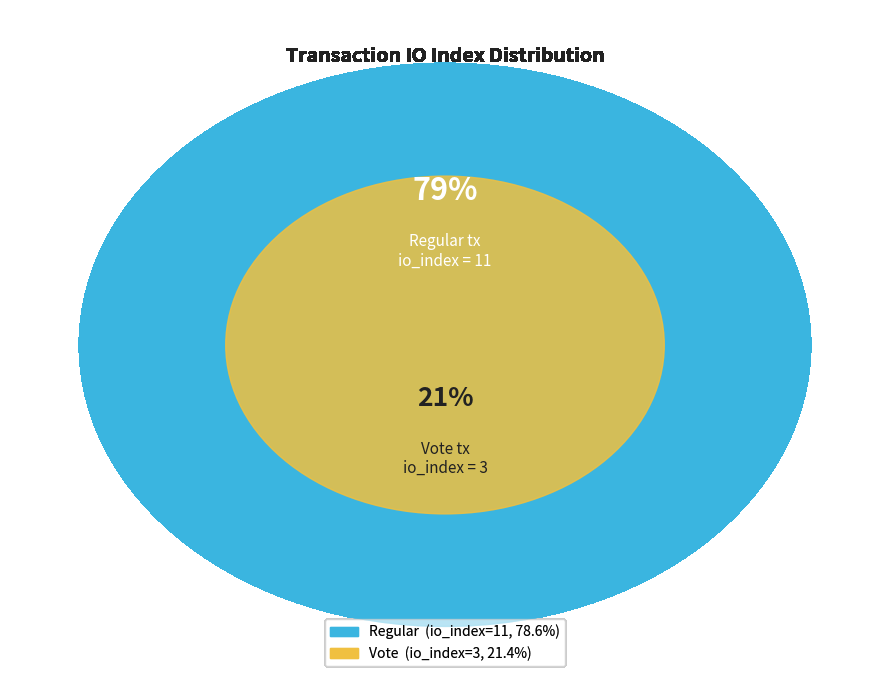

What percentage do Regular (io_index=11) and Vote (io_index=3) together represent?

100.0%